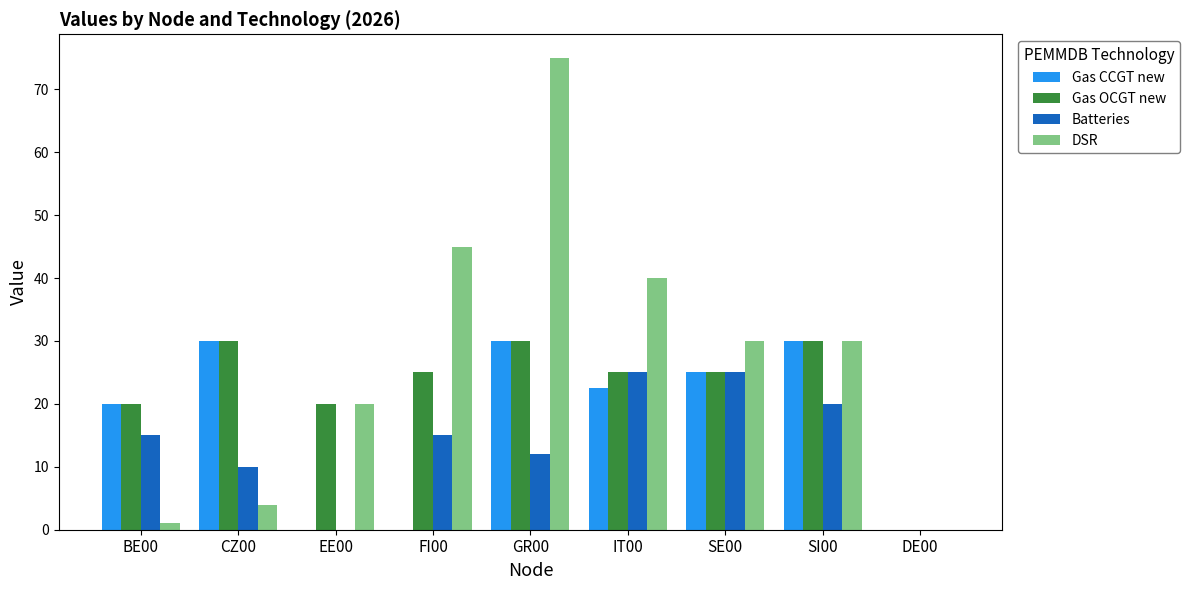

Which series has the largest total across all categories?

DSR